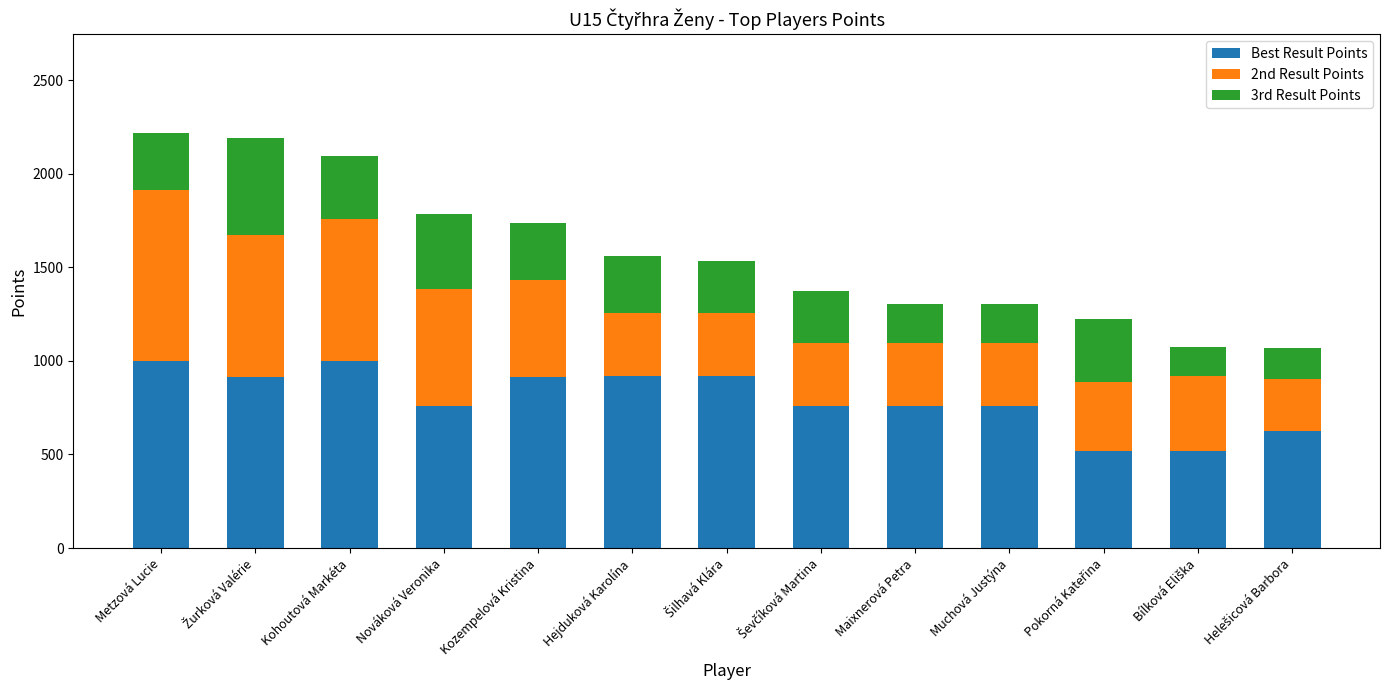

The Best Result Points series shows 1000 at Kohoutová Markéta. True or false?

True